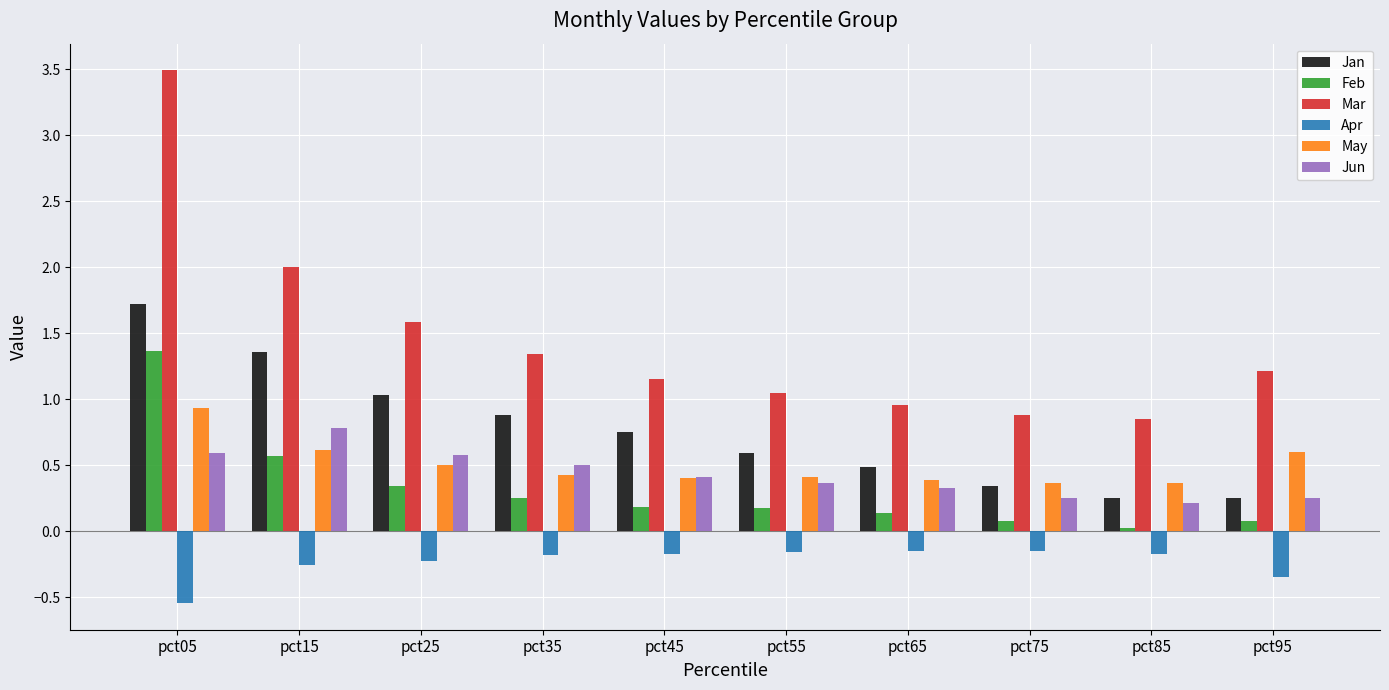

How many bars are there in each group?

6